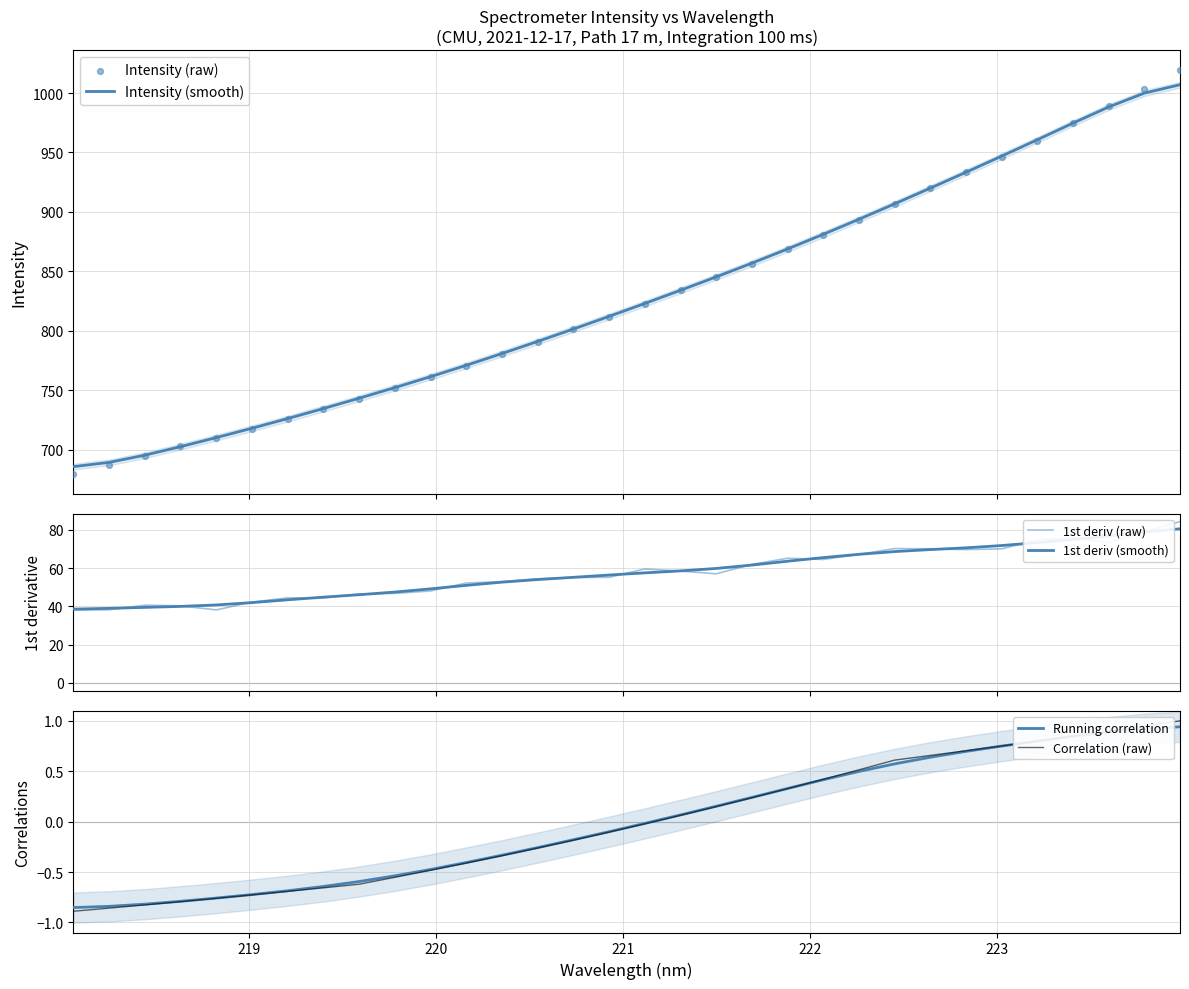

What are all the series names shown in the legend?

Intensity (smooth), Intensity (raw), 1st deriv (raw), 1st deriv (smooth), Running correlation, Correlation (raw)